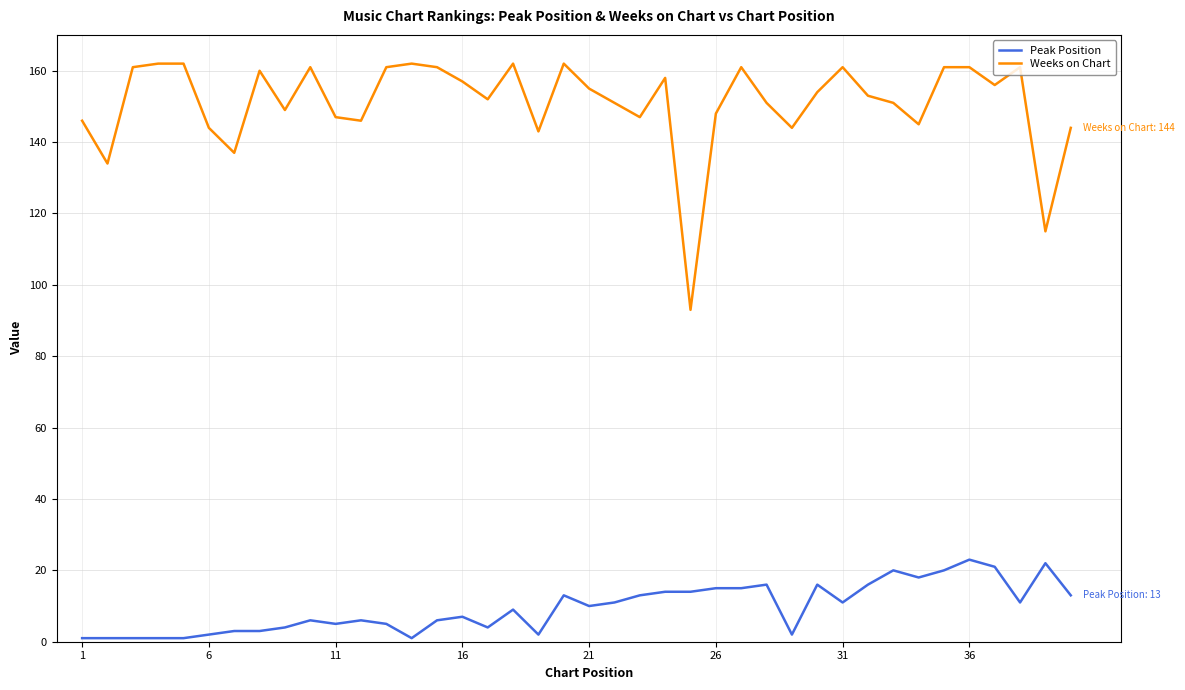

What is the highest value of the Peak Position series?

23